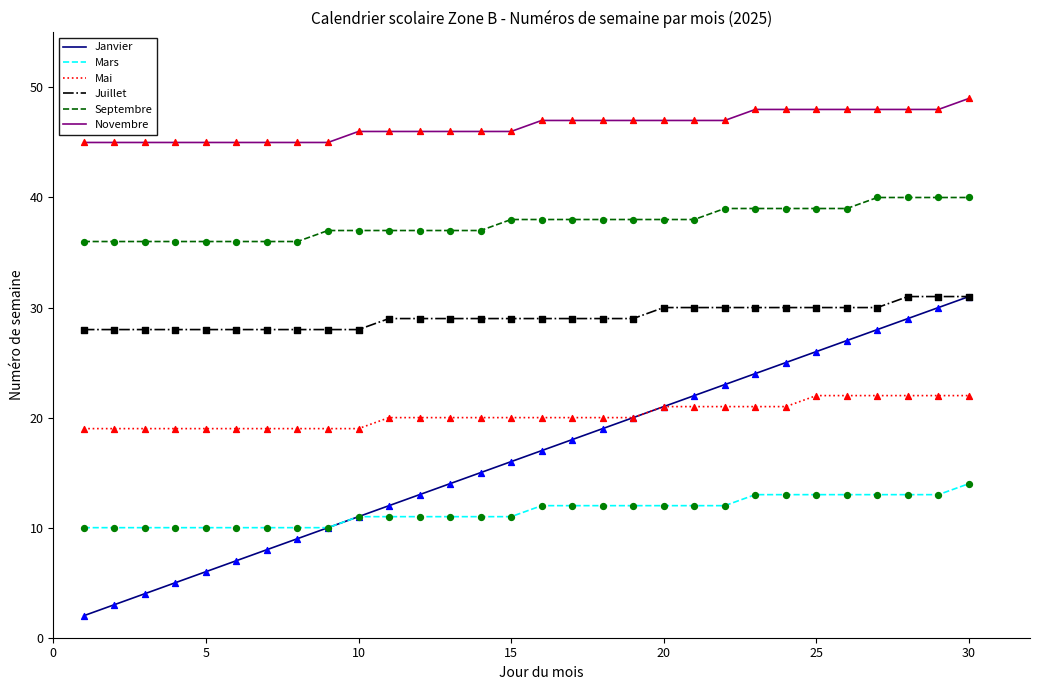

Which series has the largest total across all categories?

Novembre